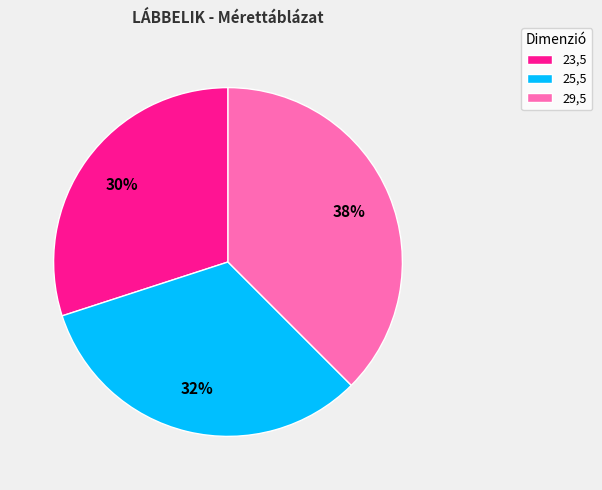

How many segments does this pie chart have?

3